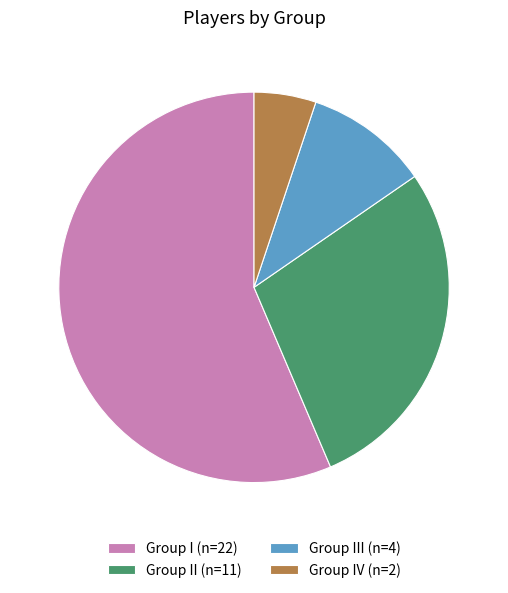

What is the majority slice?

Group I (n=22)